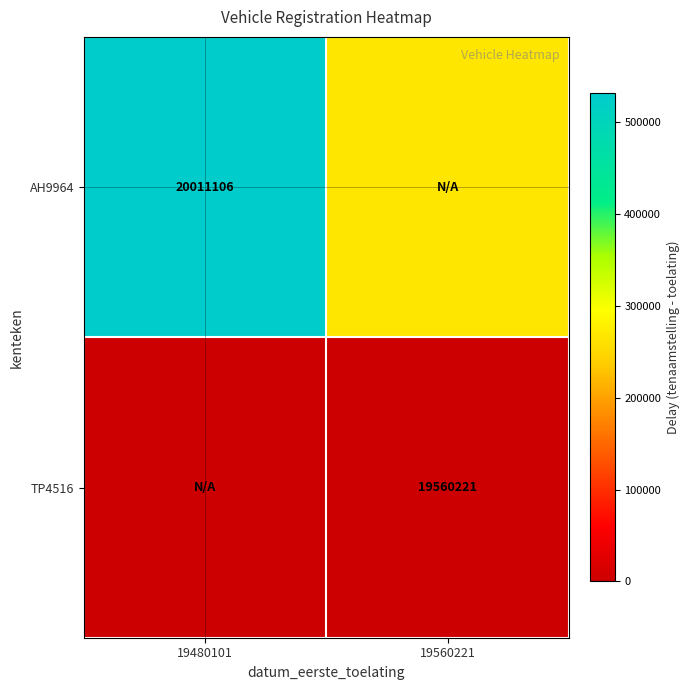

True or false: AH9964 has a value of 7474326.4 at 19480101.

False